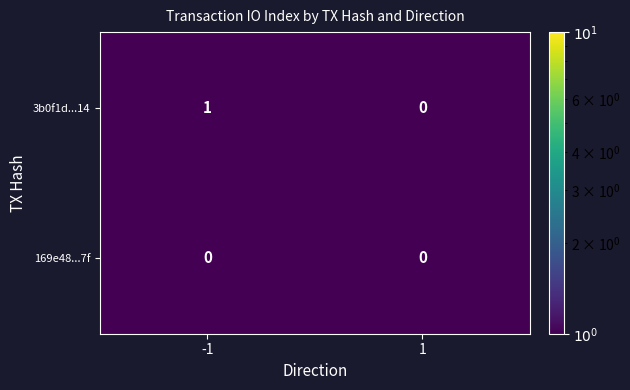

What is the difference between the highest and lowest values at -1?

1